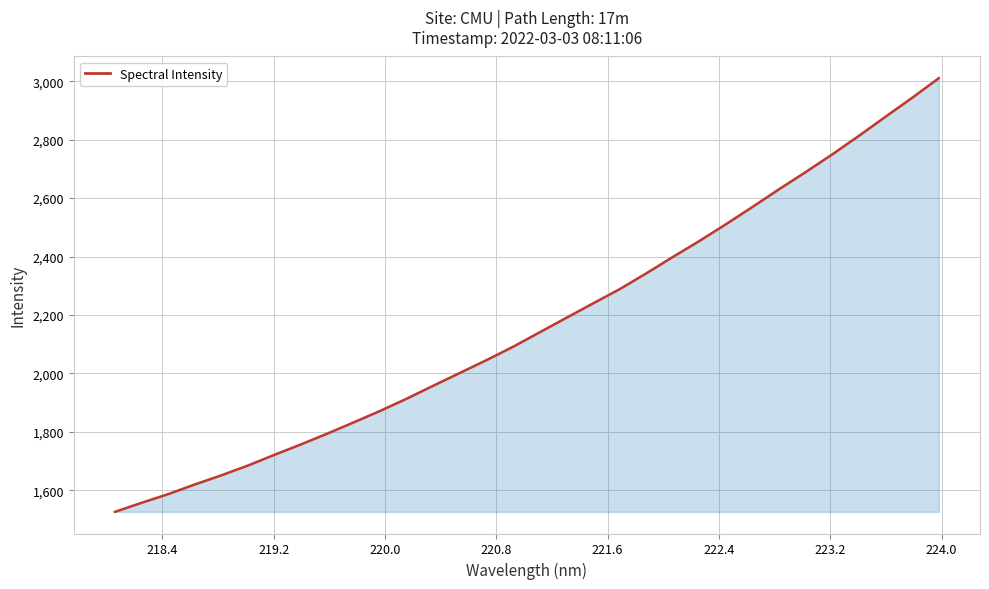

What is the minimum value shown in the chart?

1525.9